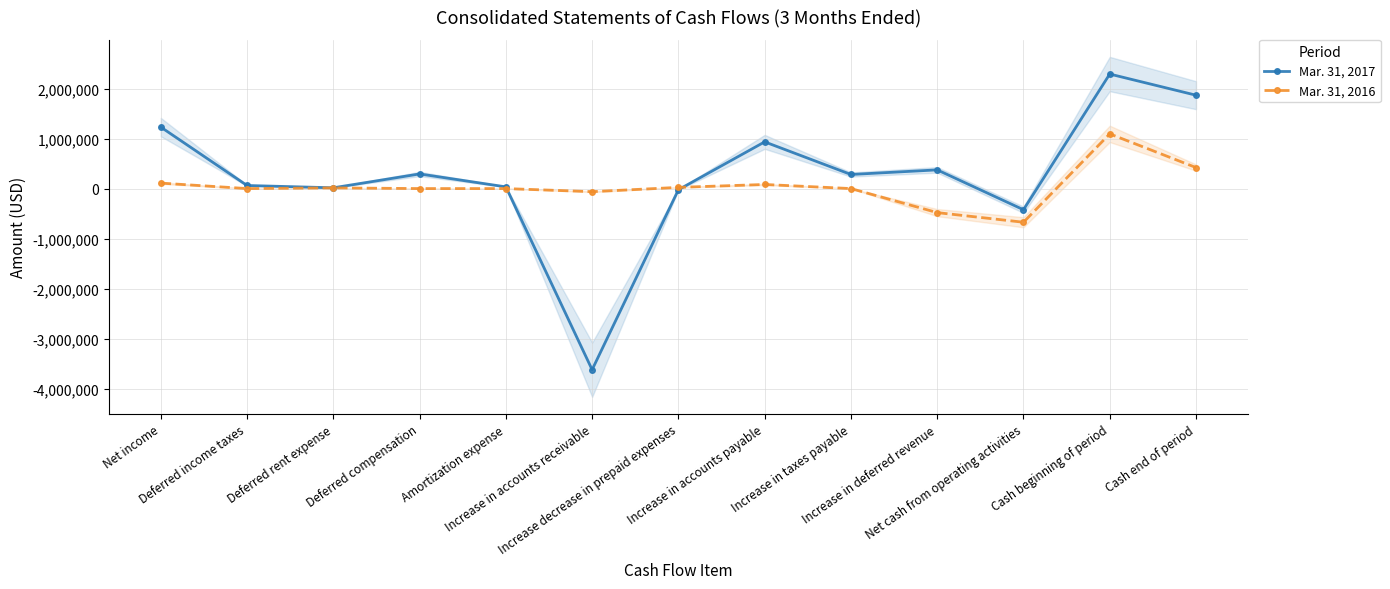

What is the lowest value of the Mar. 31, 2017 series?

-3623046